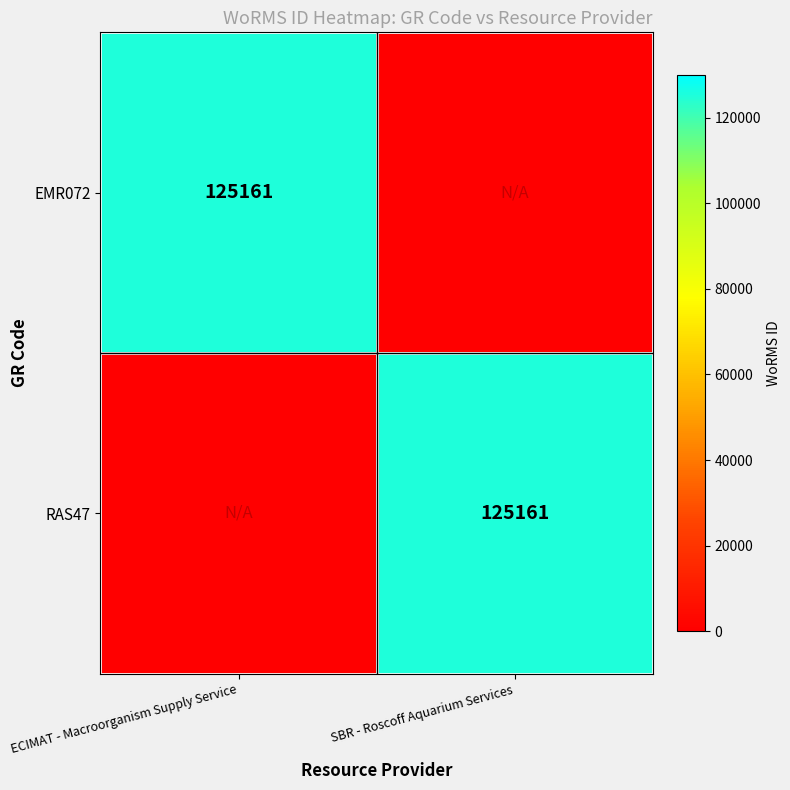

How many data points in EMR072 are less than 125161?

1